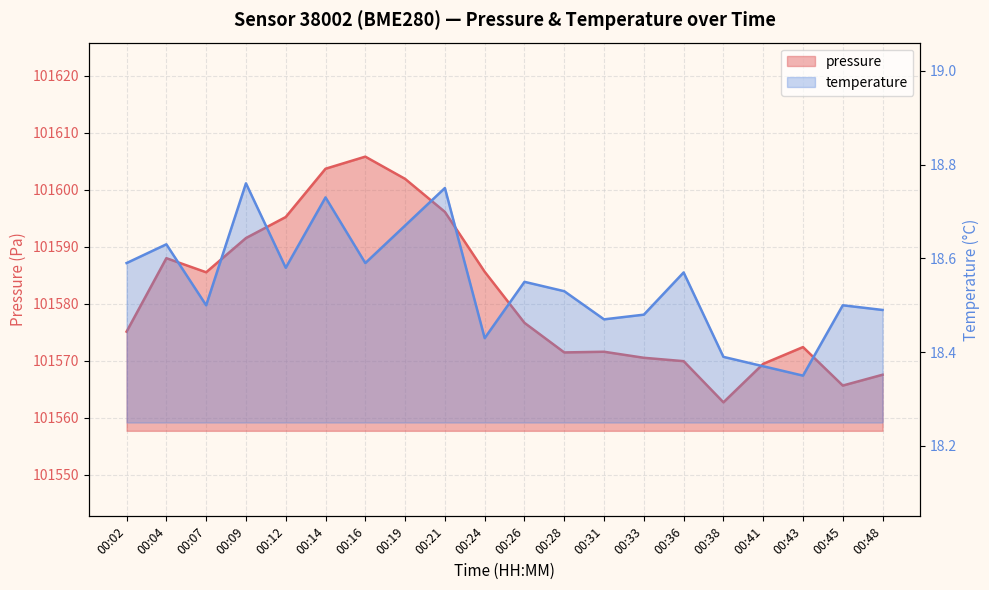

Reading left to right, extract all data points from this chart.

pressure: 00:02=101575.1	00:04=101588.0	00:07=101585.5	00:09=101591.5	00:12=101595.2	00:14=101603.7	00:16=101605.8	00:19=101601.9	00:21=101596.1	00:24=101585.6	00:26=101576.6	00:28=101571.4	00:31=101571.6	00:33=101570.5	00:36=101569.9	00:38=101562.7	00:41=101569.4	00:43=101572.4	00:45=101565.6	00:48=101567.5
temperature: 00:02=18.6	00:04=18.6	00:07=18.5	00:09=18.8	00:12=18.6	00:14=18.7	00:16=18.6	00:19=18.7	00:21=18.8	00:24=18.4	00:26=18.6	00:28=18.5	00:31=18.5	00:33=18.5	00:36=18.6	00:38=18.4	00:41=18.4	00:43=18.4	00:45=18.5	00:48=18.5